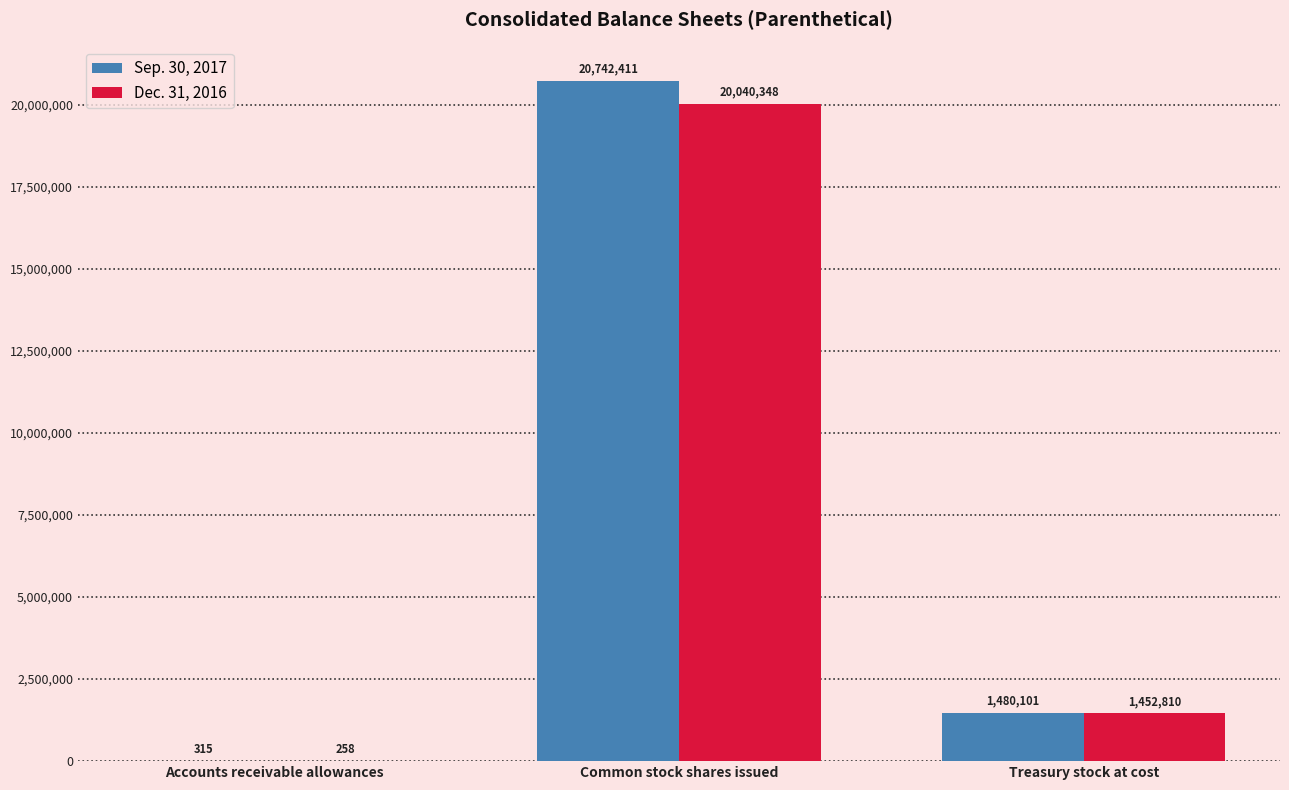

The value of Sep. 30, 2017 at Treasury stock at cost is 2346839. True or false?

False